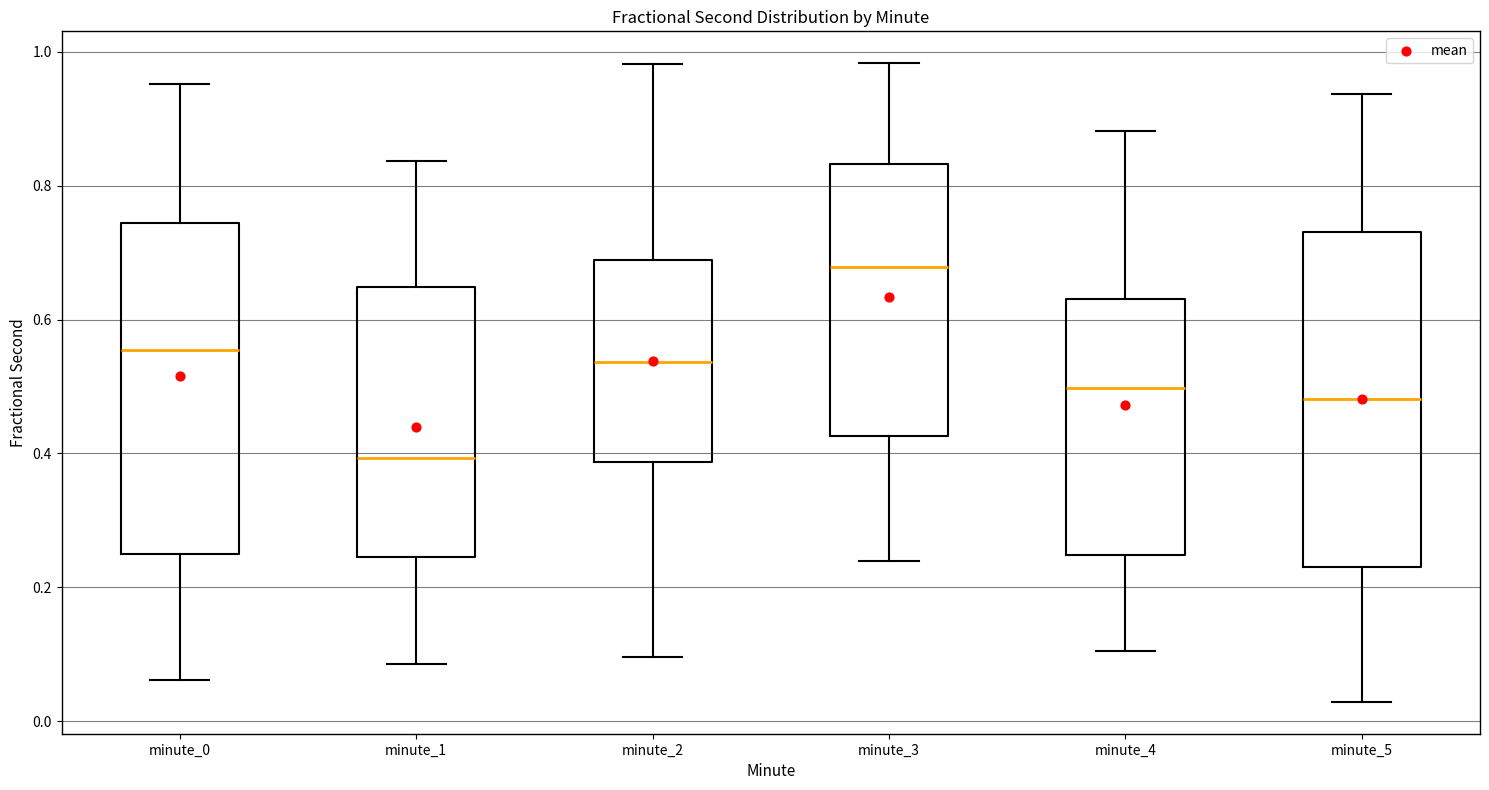

Which box's median line is the lowest?

minute_1